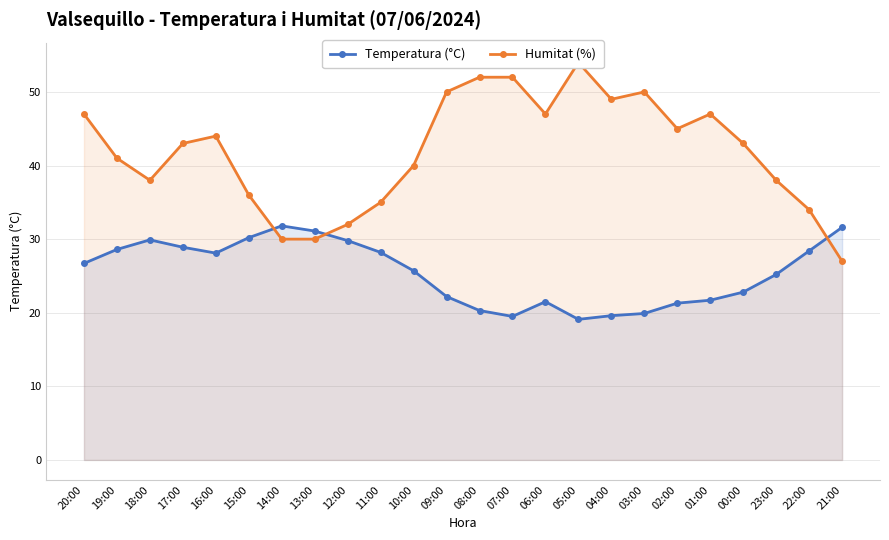

At which category is the sum across all series the highest?

20:00